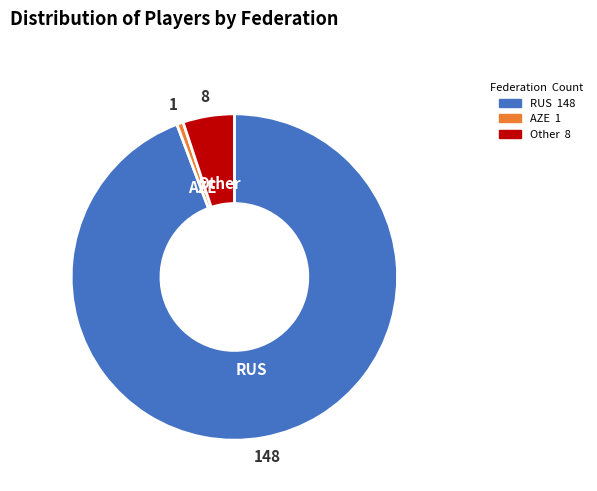

What is the largest slice in the pie chart?

RUS